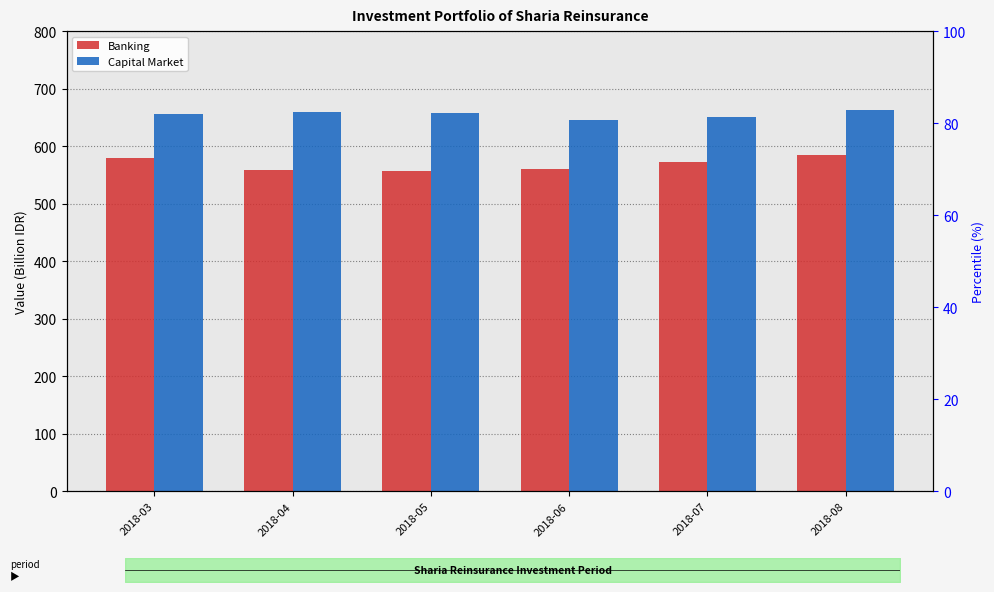

Reading right to left, list all the values displayed in this chart.

Banking: 584.1	572.8	560.0	556.3	559.1	578.8
Capital Market: 662.4	650.5	646.3	656.8	658.8	655.3